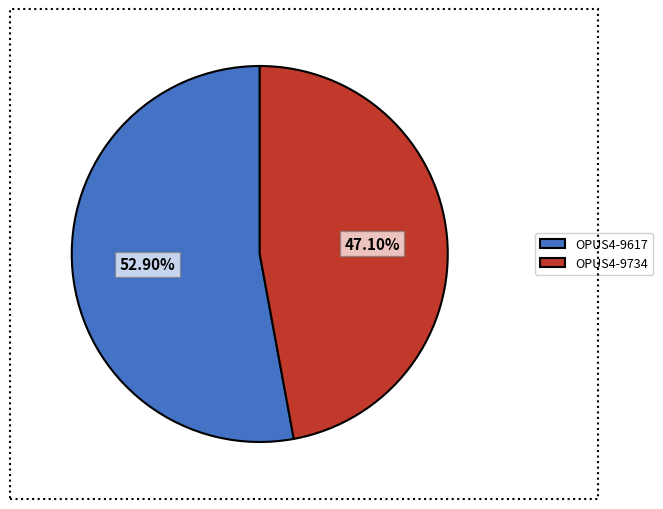

Which category has the smallest portion of the pie?

OPUS4-9734